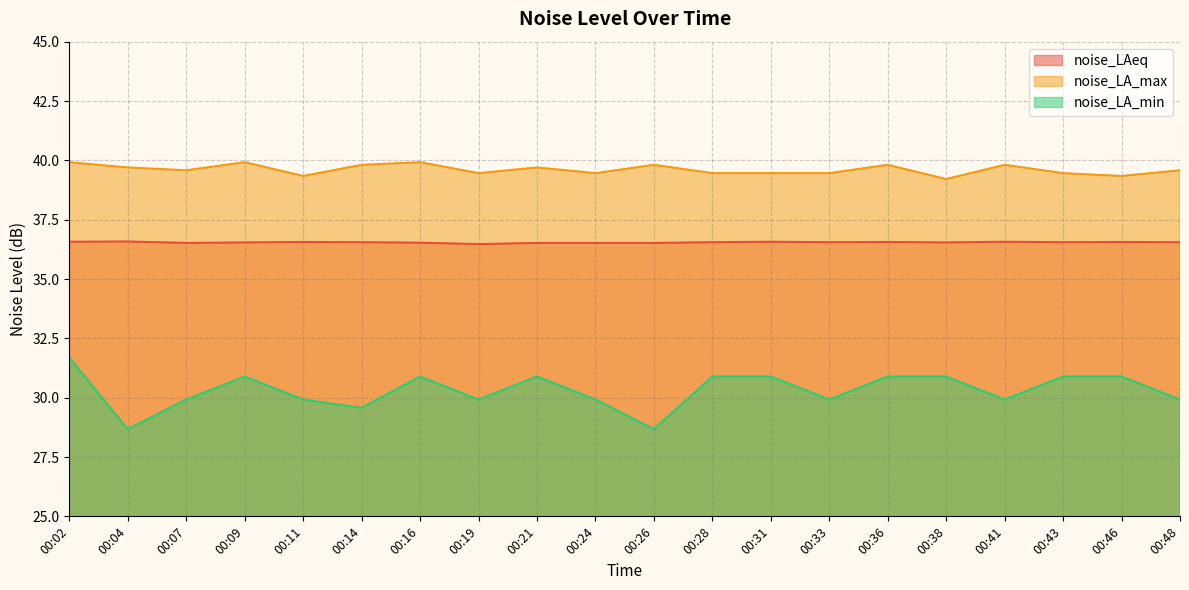

What are all the series names shown in the legend?

noise_LAeq, noise_LA_max, noise_LA_min